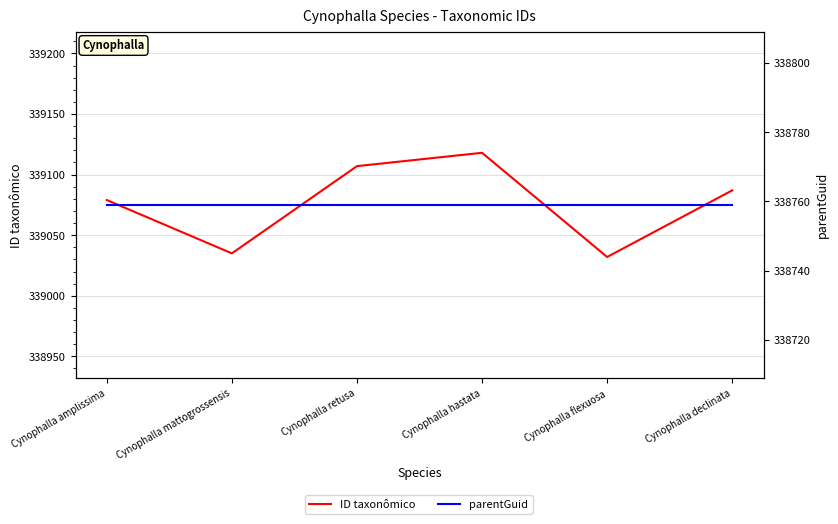

Where is the first local minimum for ID taxonômico?

Cynophalla mattogrossensis